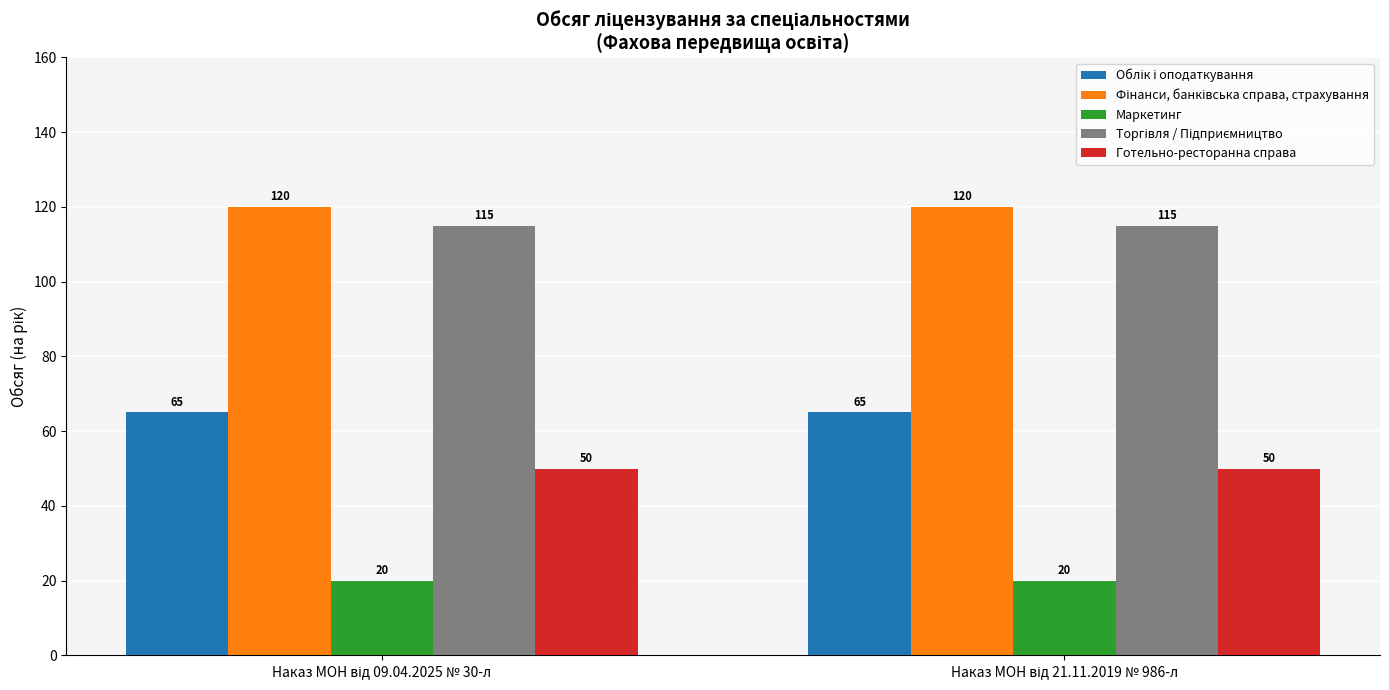

What is the average value of the Маркетинг series?

20